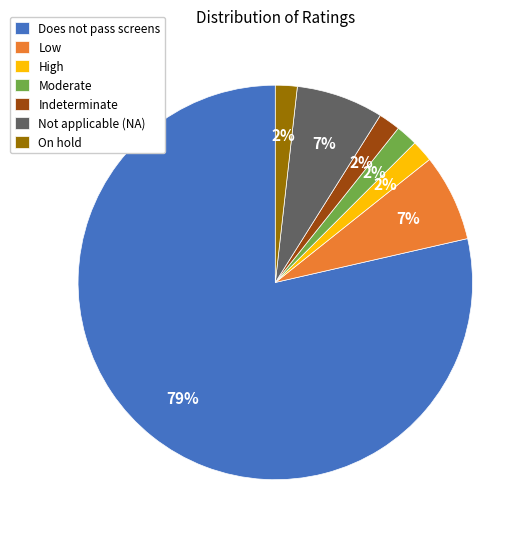

Do Not applicable (NA) and Low together represent more than half of the pie?

No